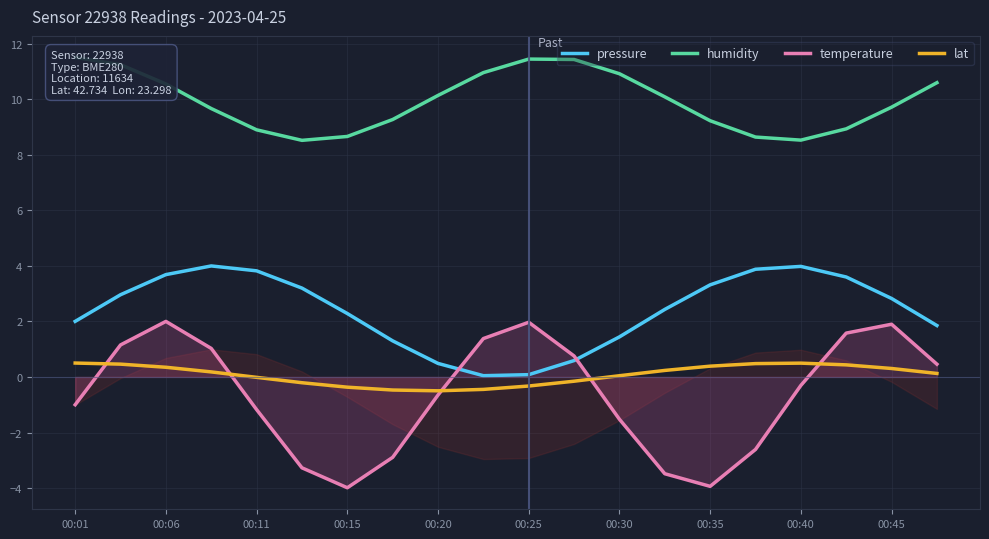

Count the number of data series in this chart.

4